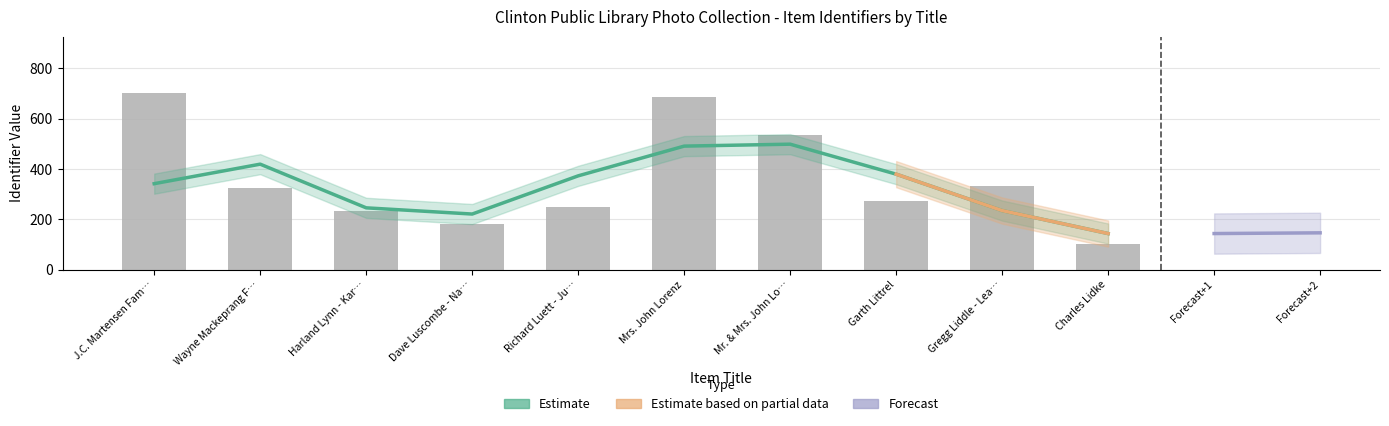

What is the difference between the maximum and second lowest values?

520.3